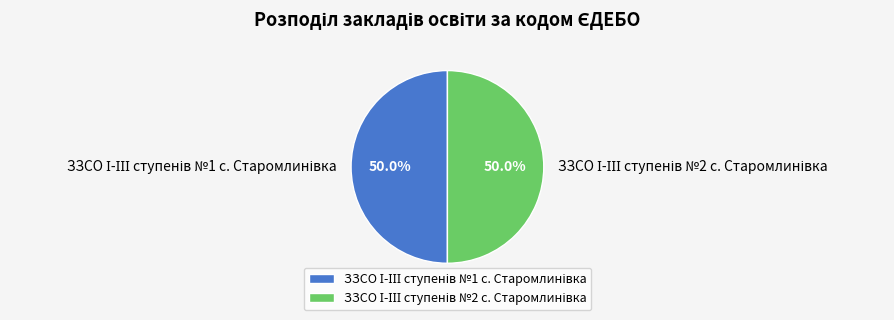

How many segments does this pie chart have?

2